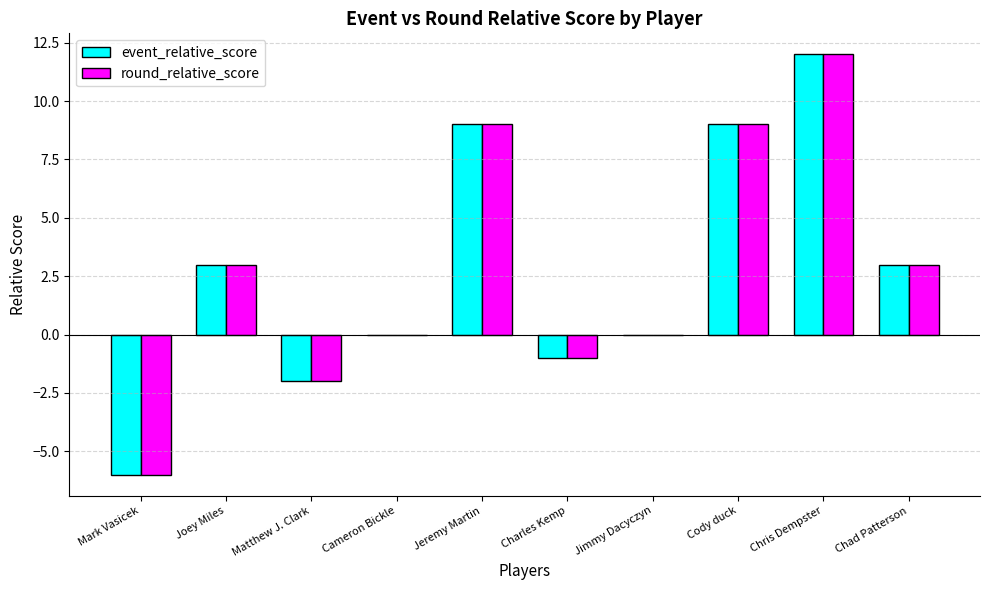

At which category is the sum across all series the highest?

Chris Dempster